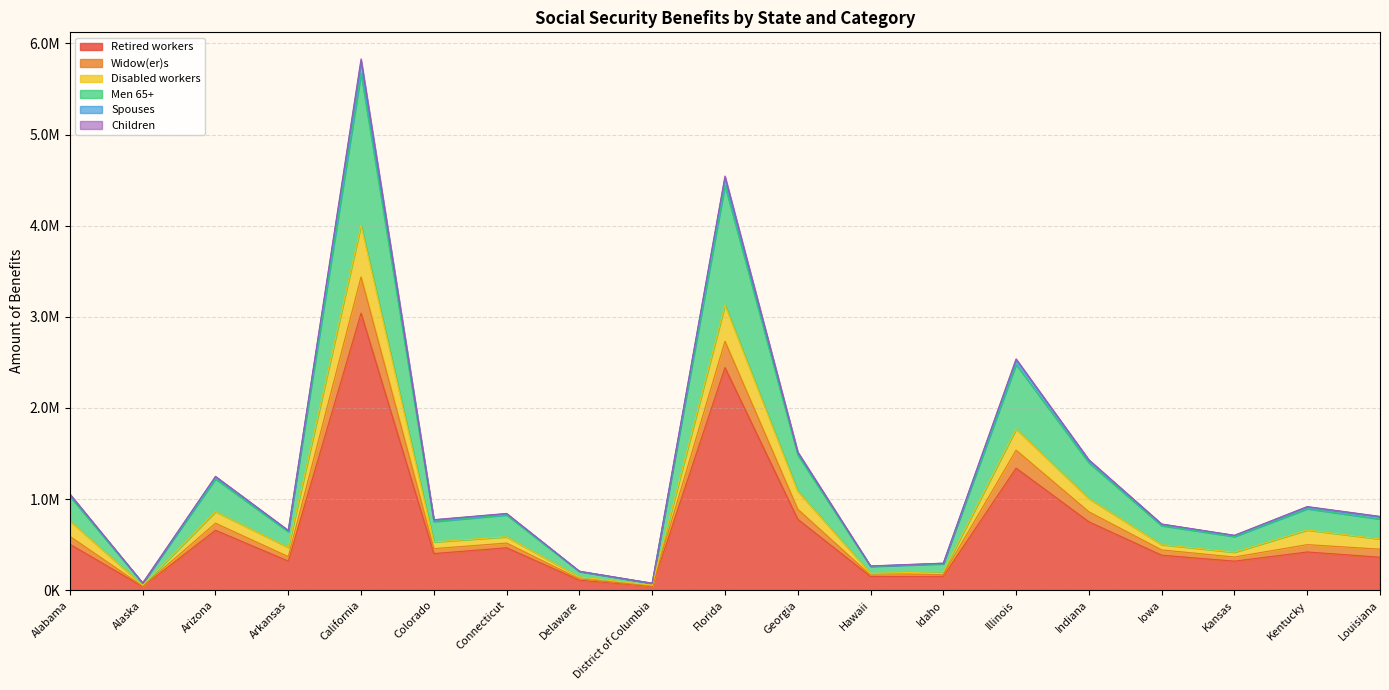

Is the value of Children at Delaware greater than the value of Widow(er)s at Georgia?

No